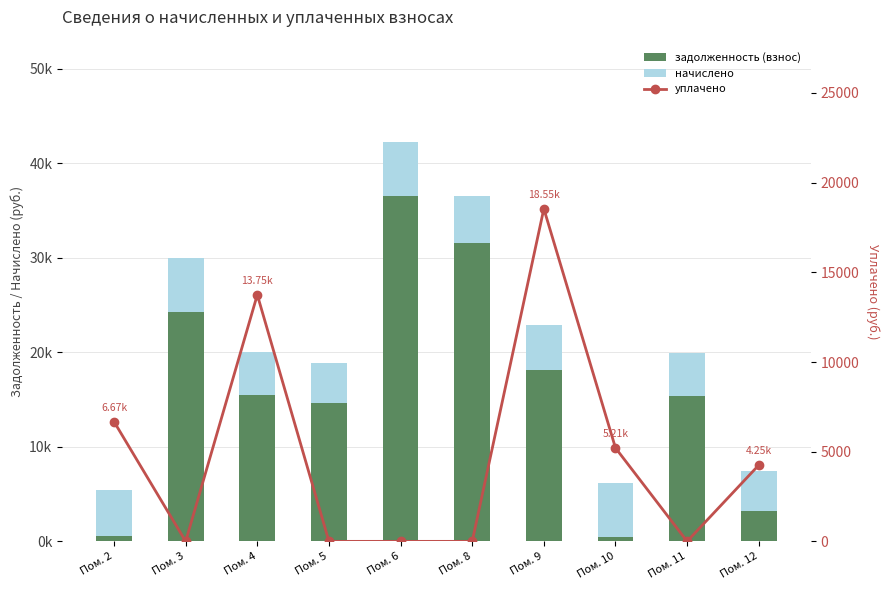

True or false: начислено has a value of 4800.0 at Пом. 2.

True